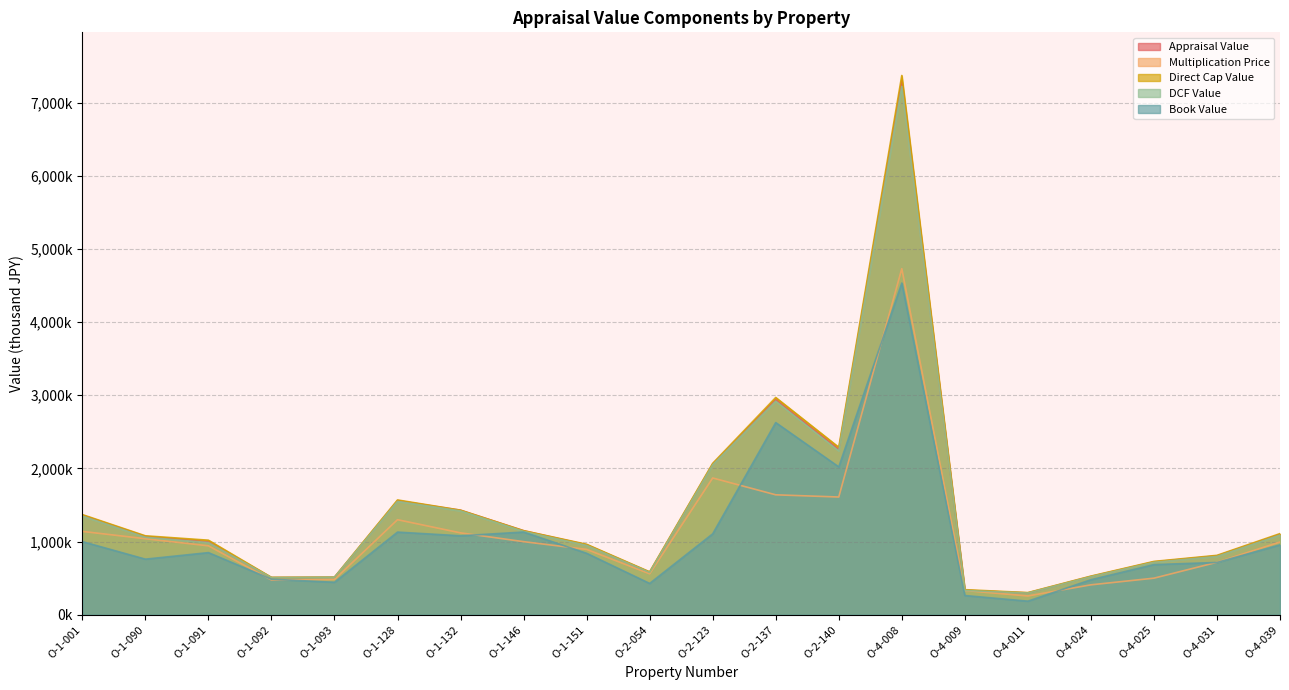

At how many categories does at least one series exceed 5908517?

1